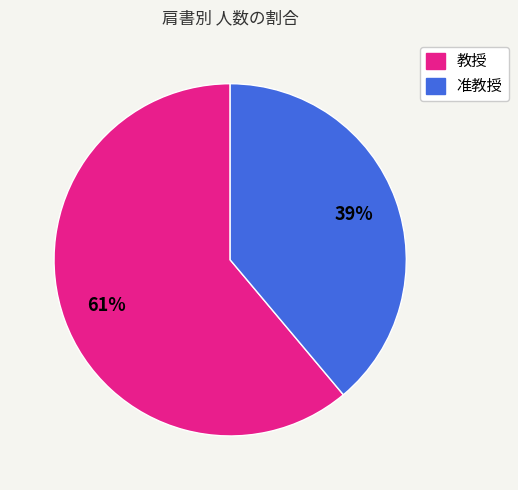

What percentage is the 准教授 slice, to the nearest percent?

39%